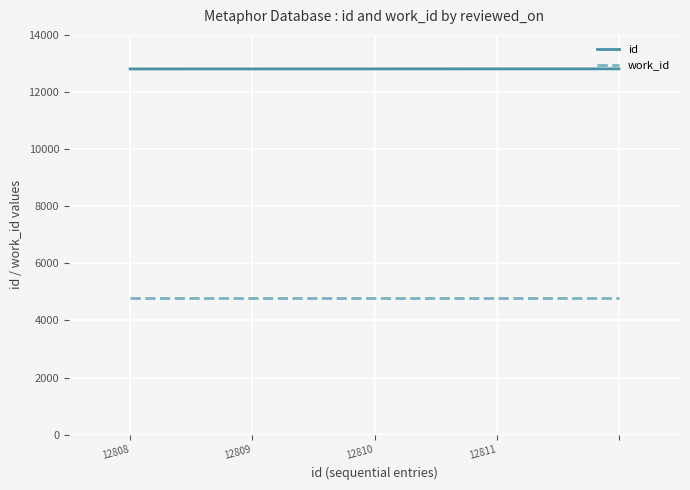

True or false: work_id and id cross at least once.

False